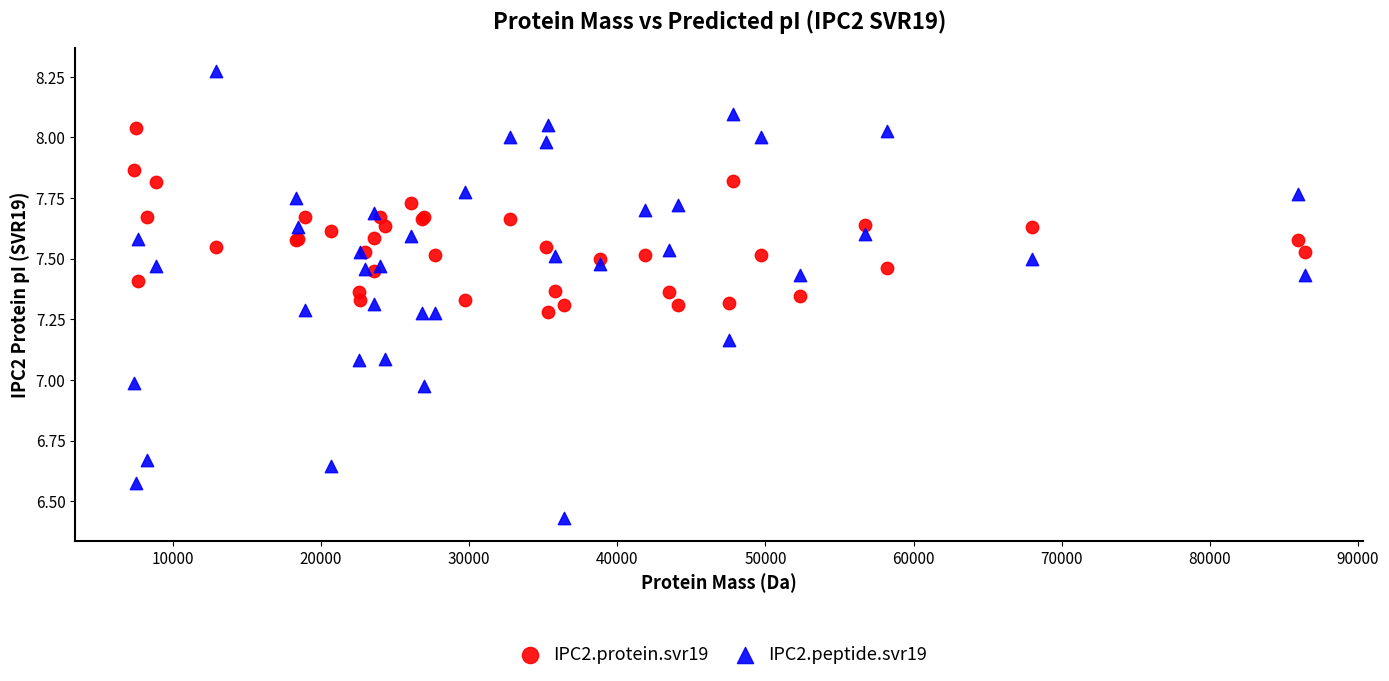

Which series contains the lowest Y value?

IPC2.peptide.svr19